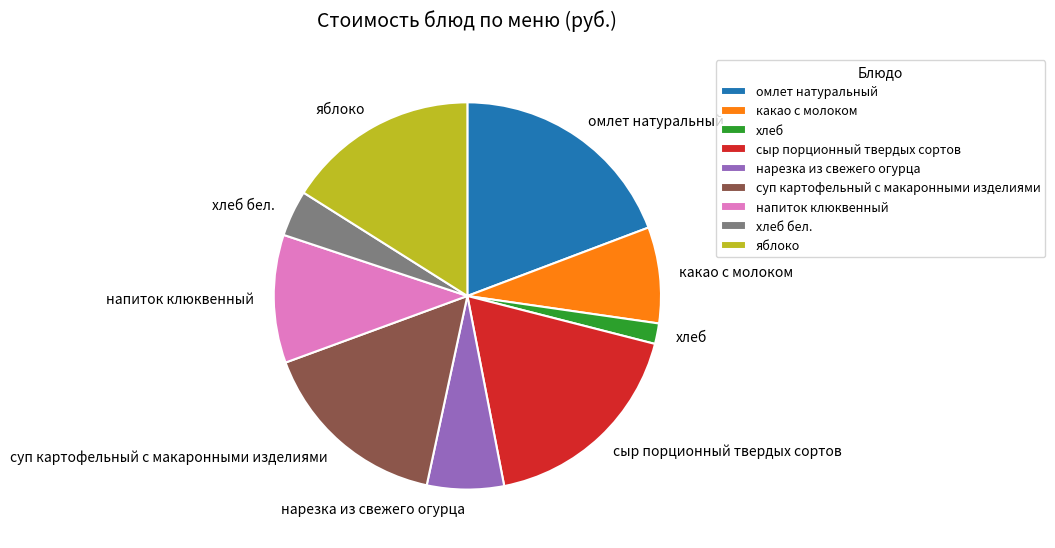

What is the largest slice in the pie chart?

омлет натуральный